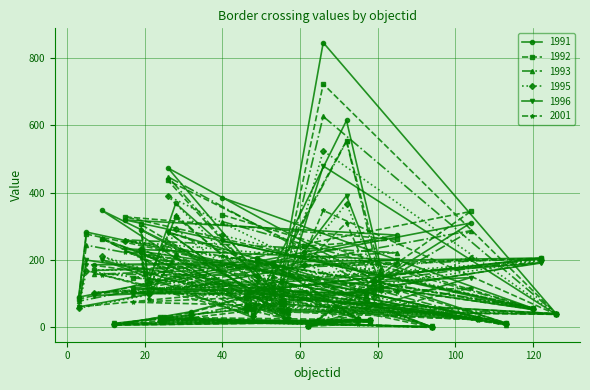

The value of 1991 at 5 is 460. True or false?

False